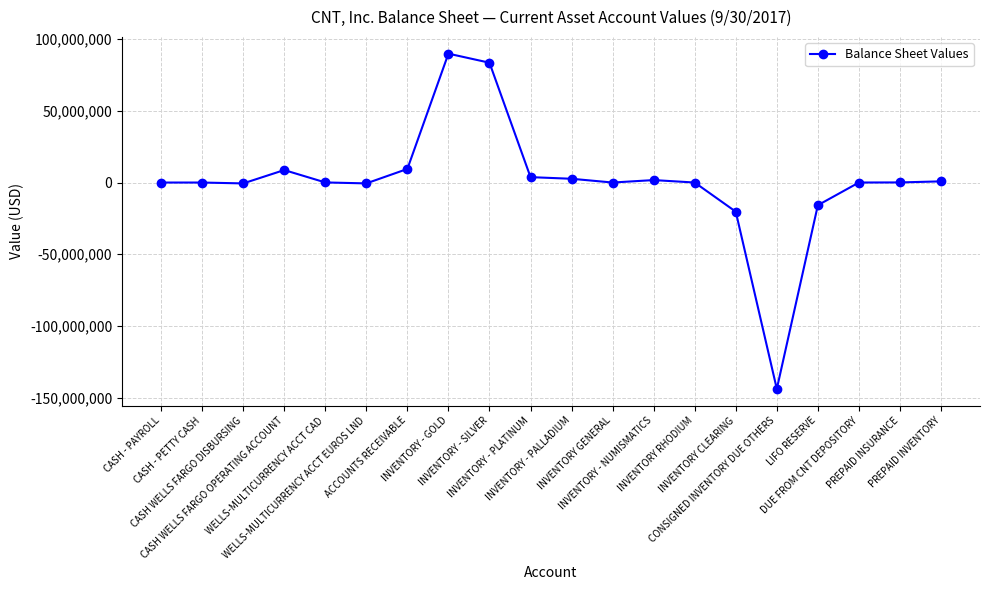

What is the difference between the second highest and minimum values?

227381034.0